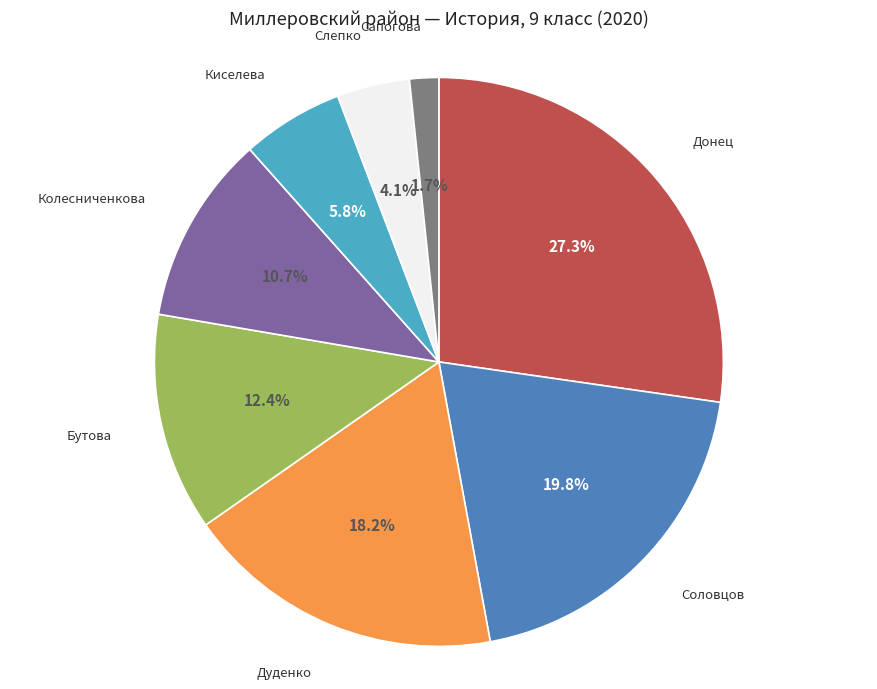

How many slices are in this pie chart?

8